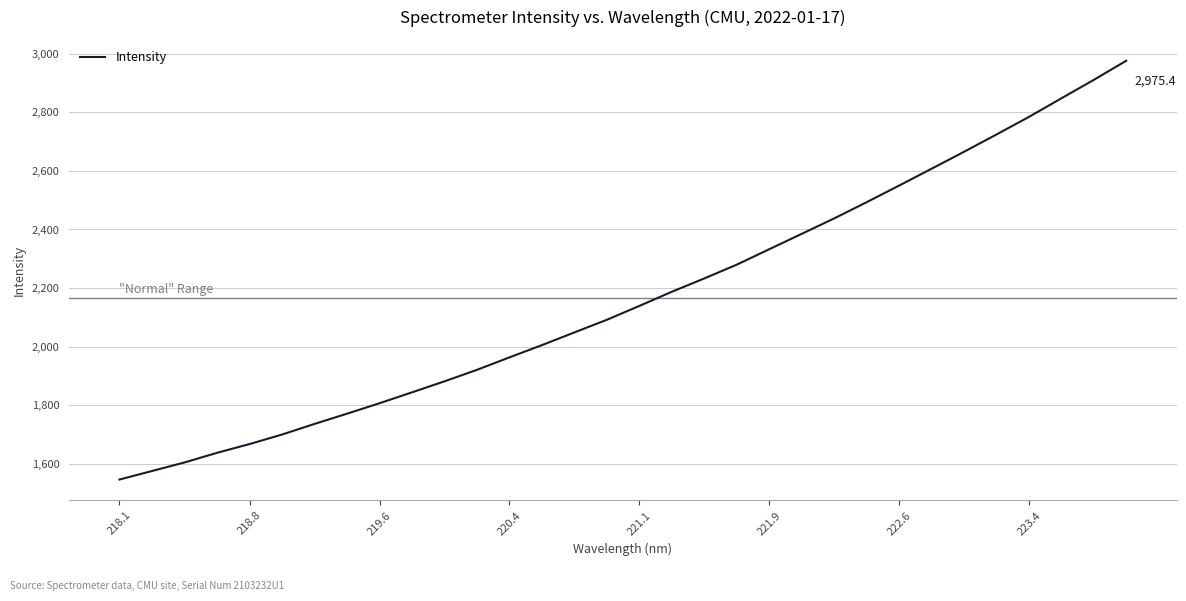

What is the sum of all values?

69356.1